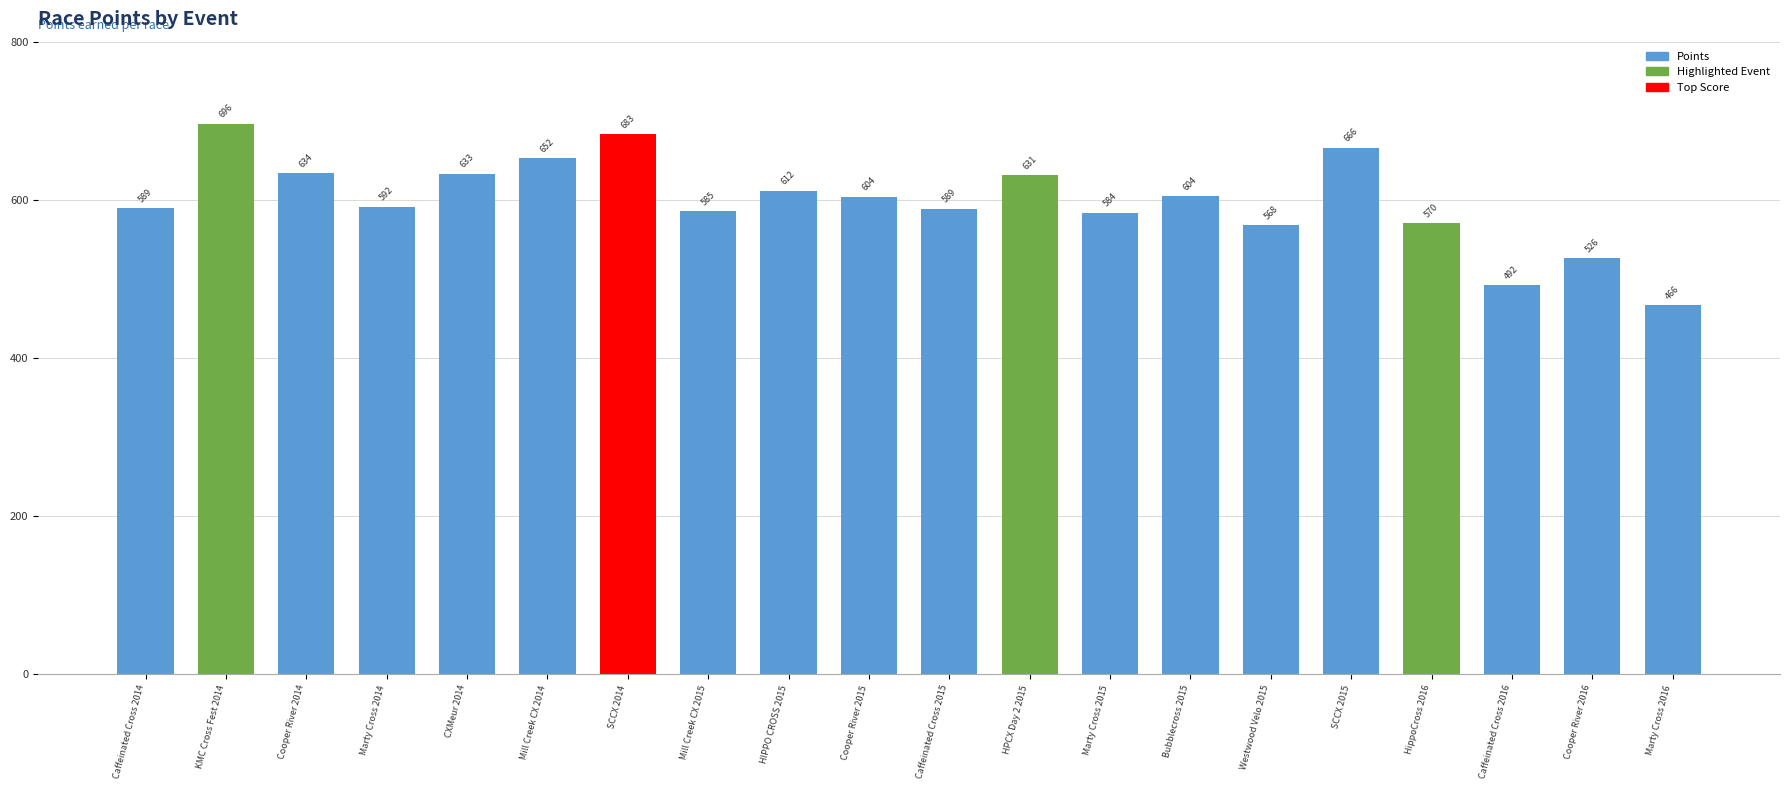

Which label corresponds to the smallest value in the chart?

Marty Cross 2016